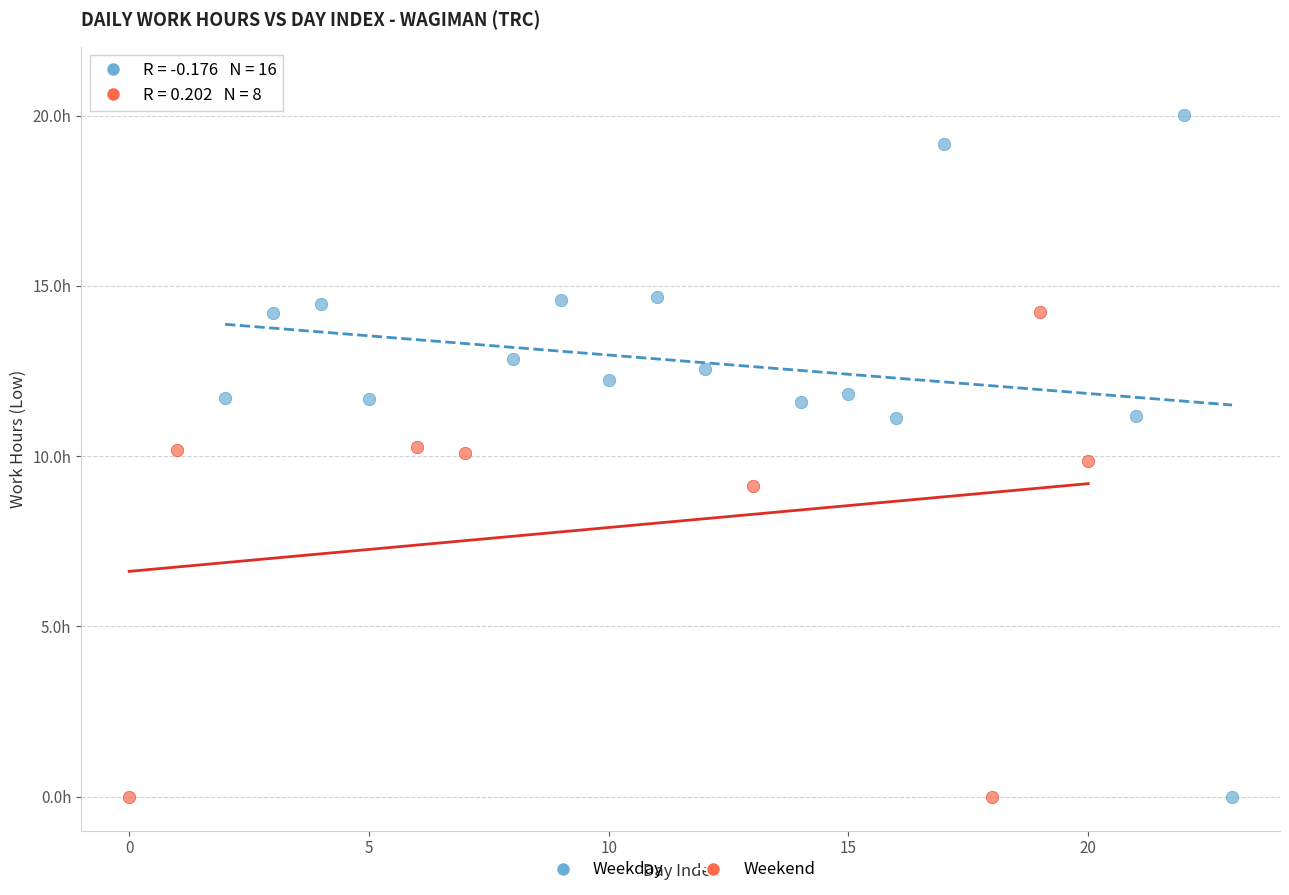

Which series has the widest spread of Y values?

Weekday